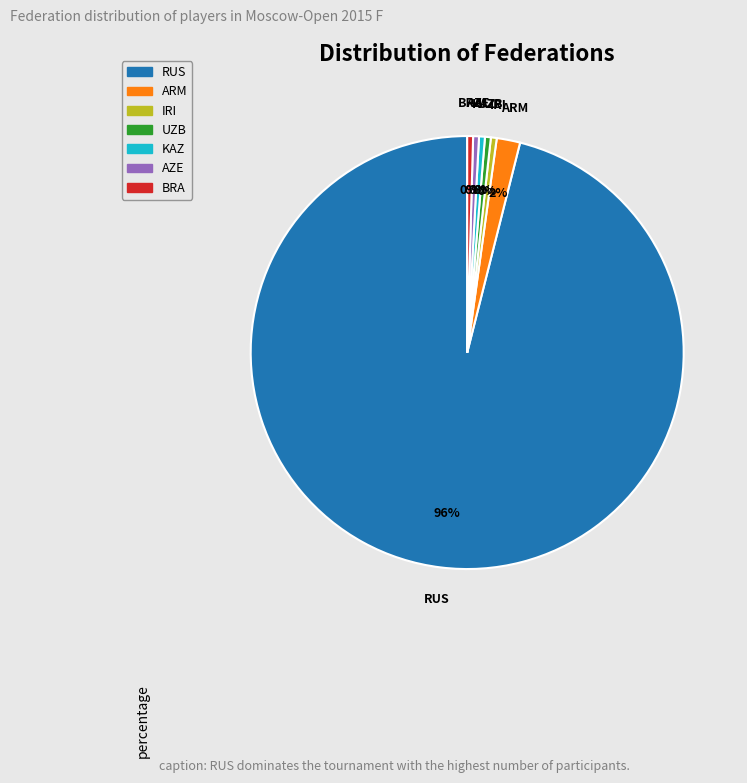

Do RUS and UZB together represent more than half of the pie?

Yes